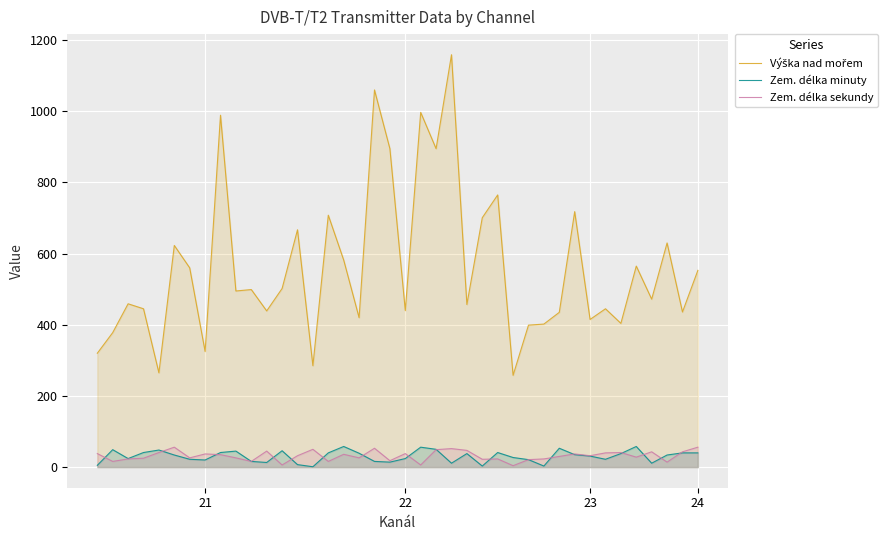

What is the sum of all Zem. délka sekundy values?

1270